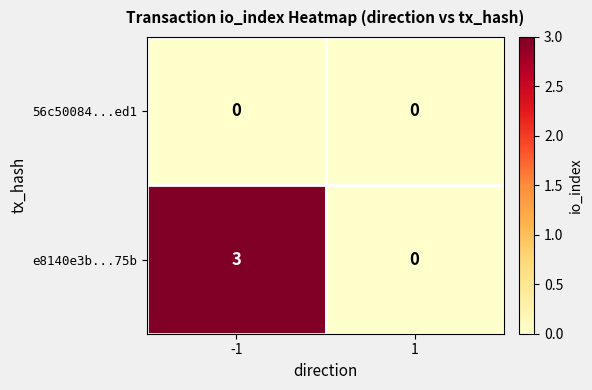

Reading left to right, what are all the values shown in this chart?

56c50084...ed1: 0	0
e8140e3b...75b: 3	0